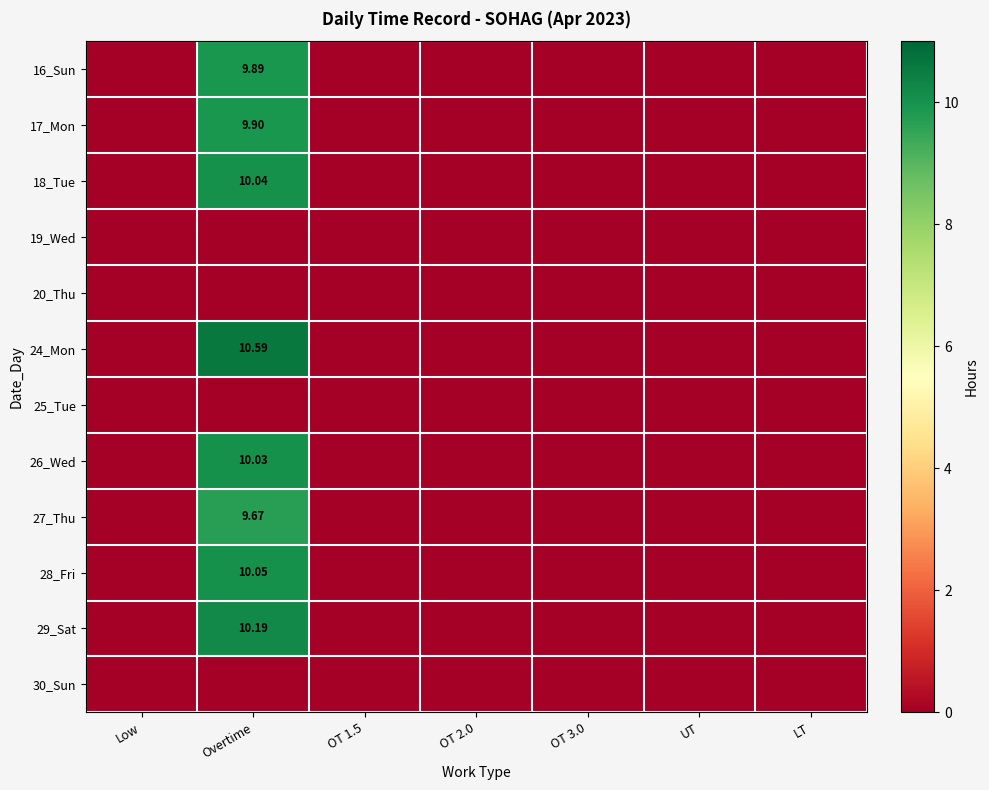

Rank the categories by 17_Mon value from highest to lowest.

Overtime, Low, OT 1.5, OT 2.0, OT 3.0, UT, LT